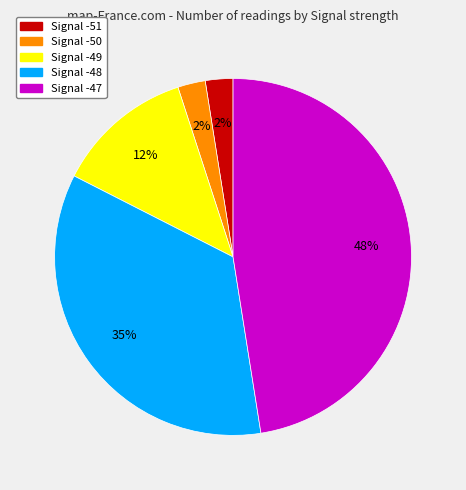

Is there a majority slice in this chart?

No